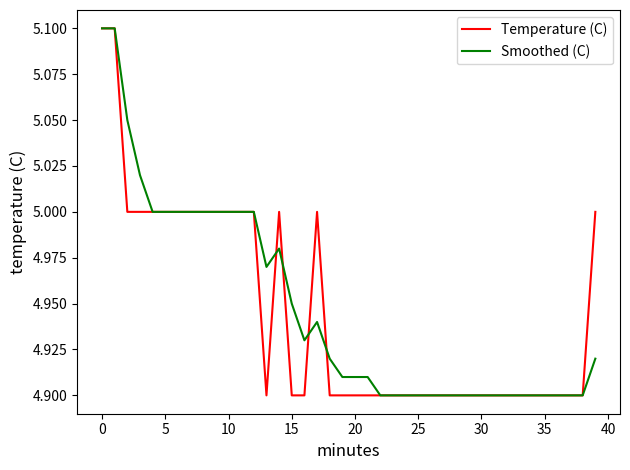

What is the maximum value for Smoothed (C)?

5.1